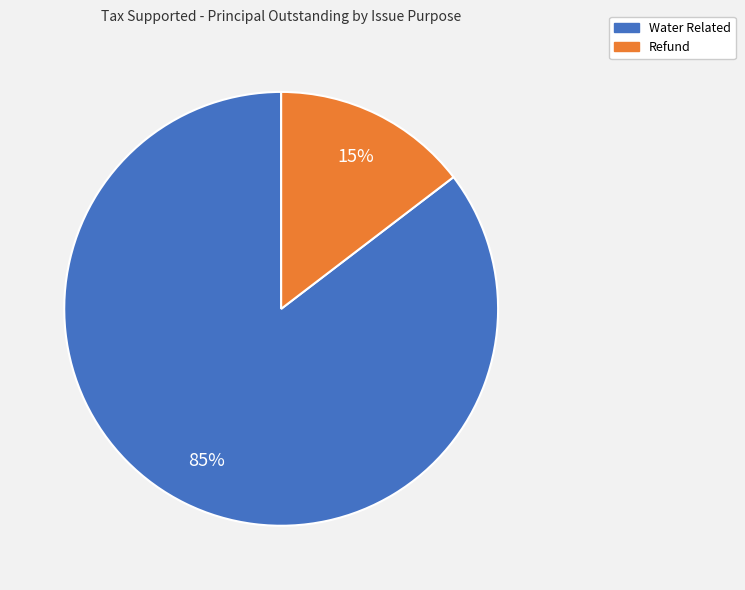

Which slice is the smallest?

Refund